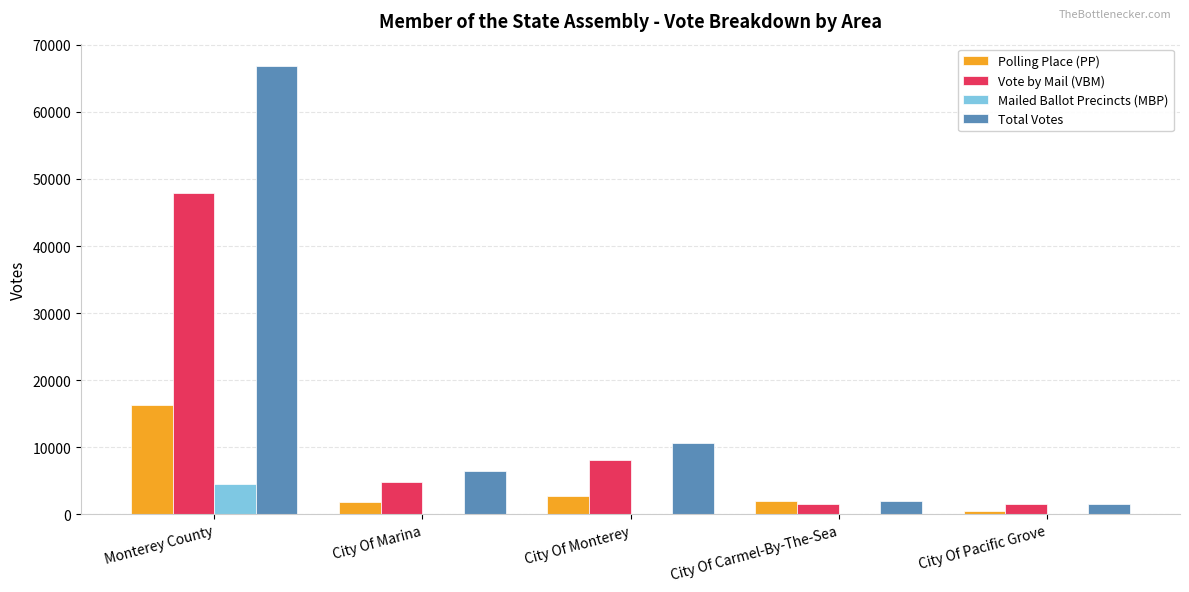

Between Monterey County and City Of Carmel-By-The-Sea, which series saw the biggest shift?

Total Votes